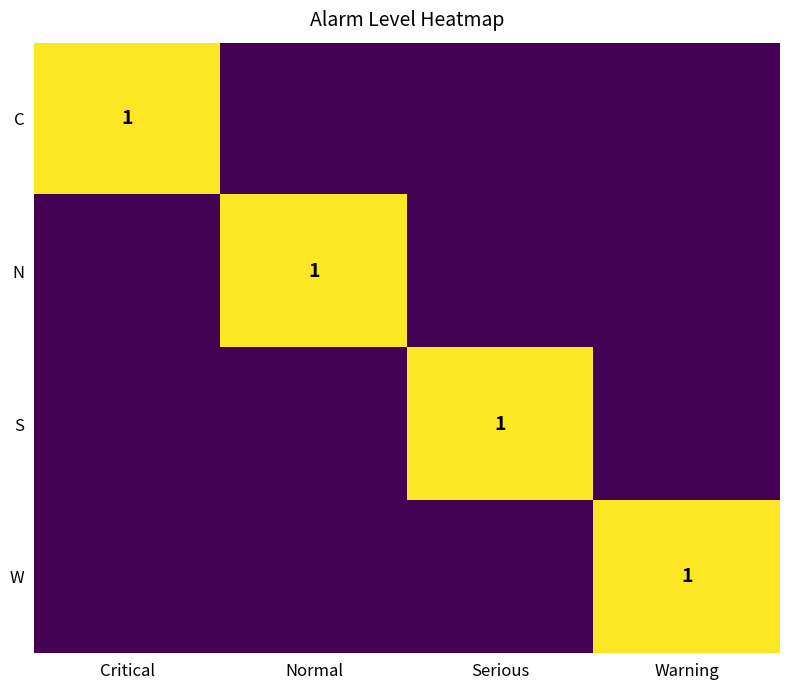

Between Serious and Critical, which is larger?

Critical